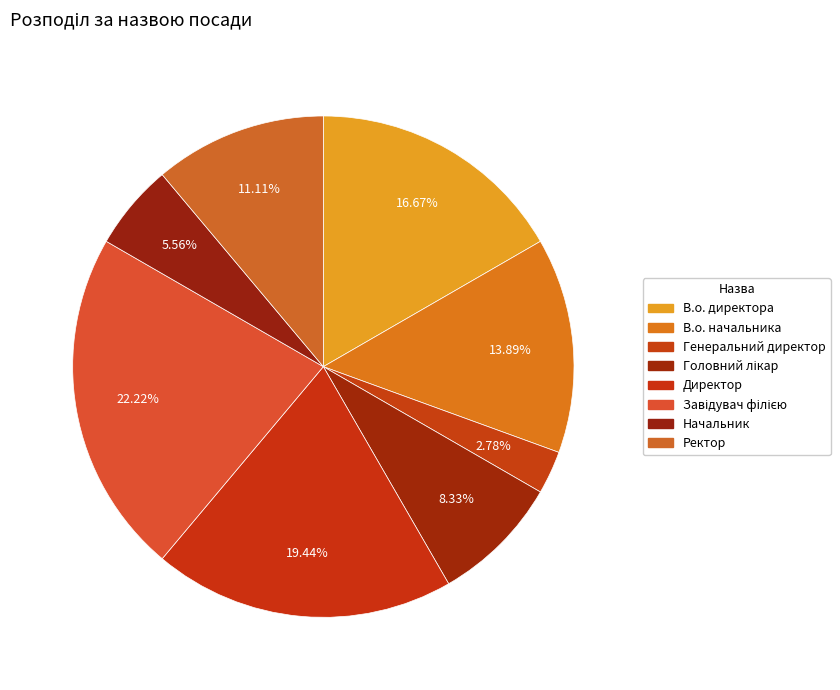

To the nearest percent, what is the difference between the largest and smallest slice percentages?

19%